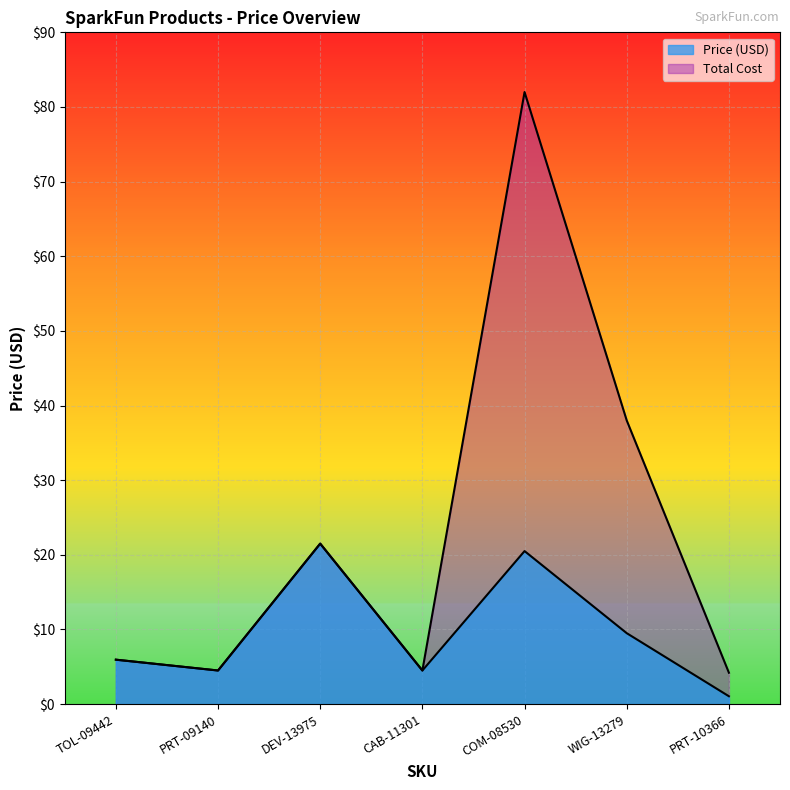

Which series changed the most between PRT-09140 and PRT-10366?

Price (USD)